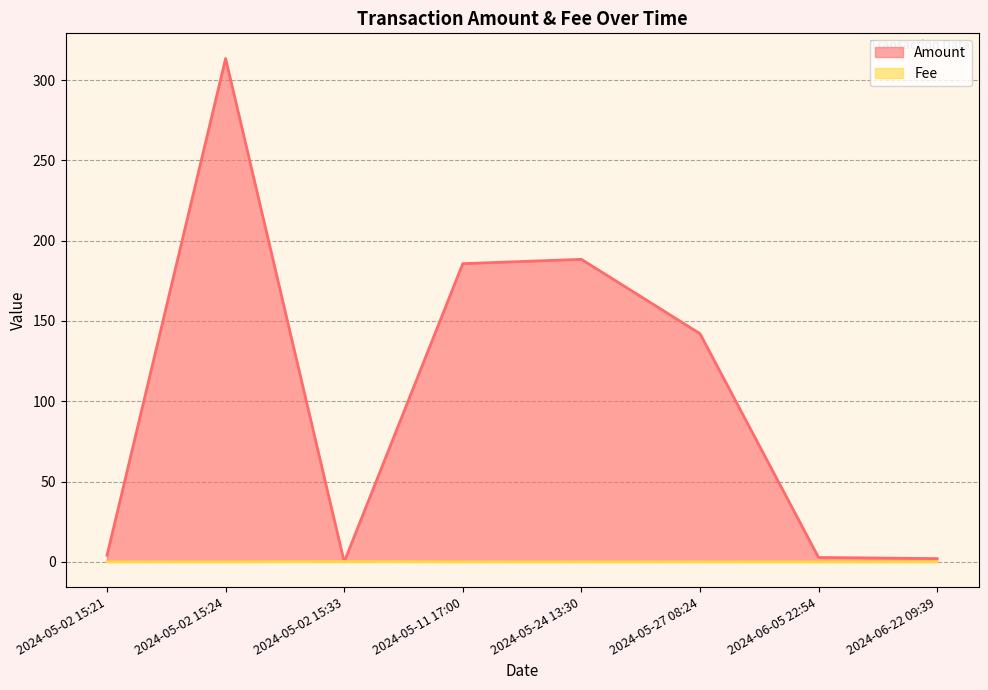

The Amount series shows 215.8 at 2024-05-02 15:33. True or false?

False